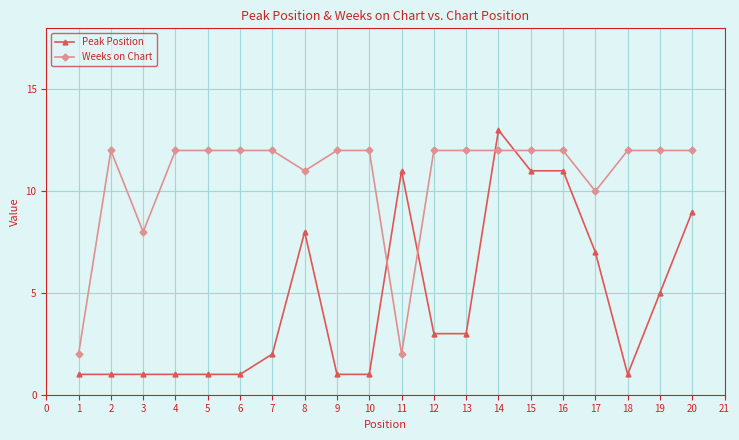

How many lines are shown in the chart?

2